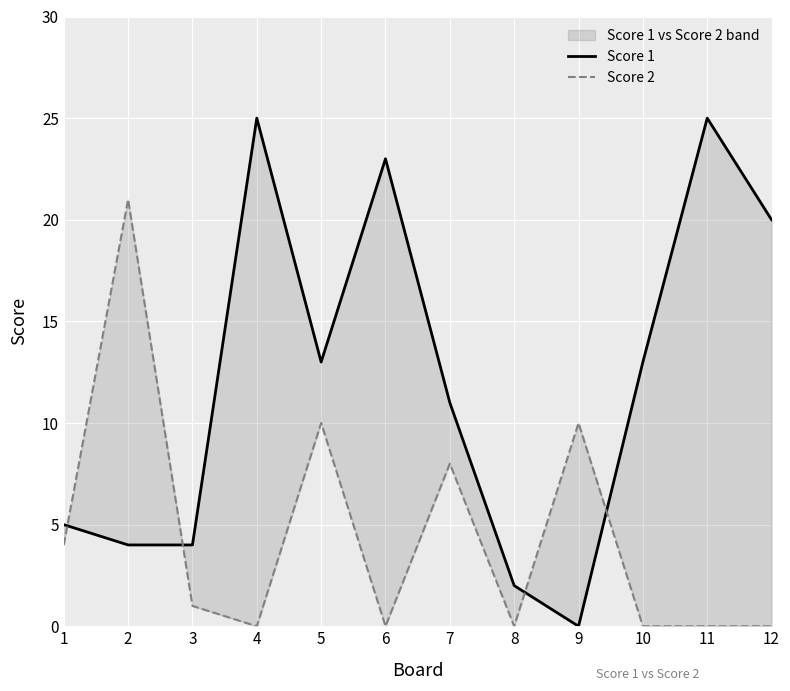

Reading left to right, list all the values displayed in this chart.

Score 1: 5	4	4	25	13	23	11	2	0	13	25	20
Score 2: 4	21	1	0	10	0	8	0	10	0	0	0